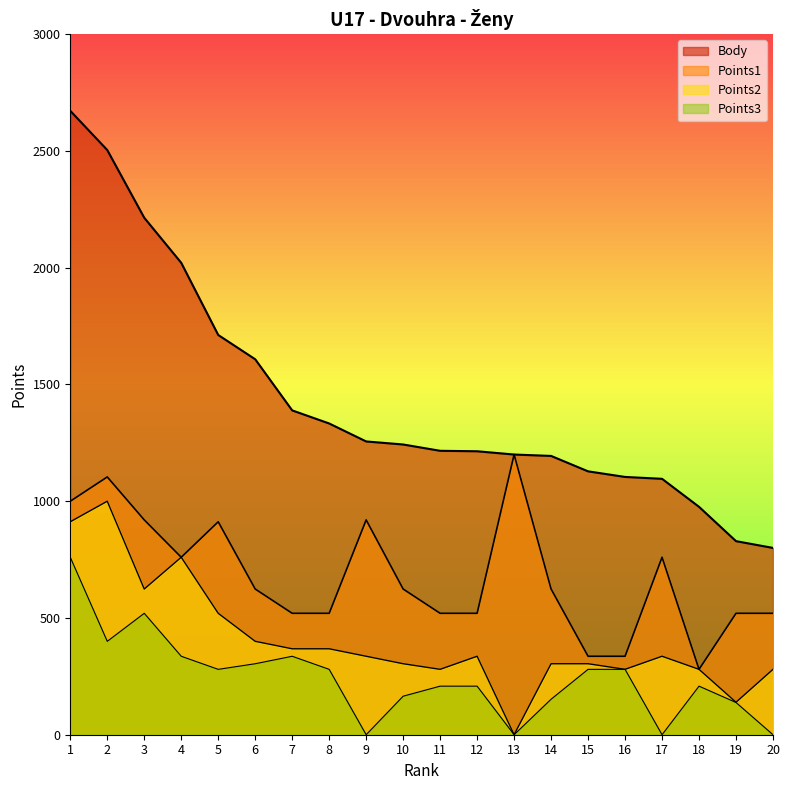

Reading left to right, extract all data points from this chart.

Body: 1=2672	2=2504	3=2214	4=2021	5=1712	6=1608	7=1389	8=1333	9=1256	10=1243	11=1216	12=1214	13=1200	14=1194	15=1128	16=1104	17=1096	18=976	19=829	20=800
Points1: 1=1000	2=1104	3=920	4=760	5=912	6=624	7=520	8=520	9=920	10=624	11=520	12=520	13=1200	14=624	15=336	16=336	17=760	18=280	19=520	20=520
Points2: 1=912	2=1000	3=624	4=760	5=520	6=400	7=368	8=368	9=336	10=304	11=280	12=336	13=0	14=304	15=304	16=280	17=336	18=280	19=139	20=280
Points3: 1=760	2=400	3=520	4=336	5=280	6=304	7=336	8=280	9=0	10=165	11=208	12=208	13=0	14=152	15=280	16=280	17=0	18=208	19=138	20=0